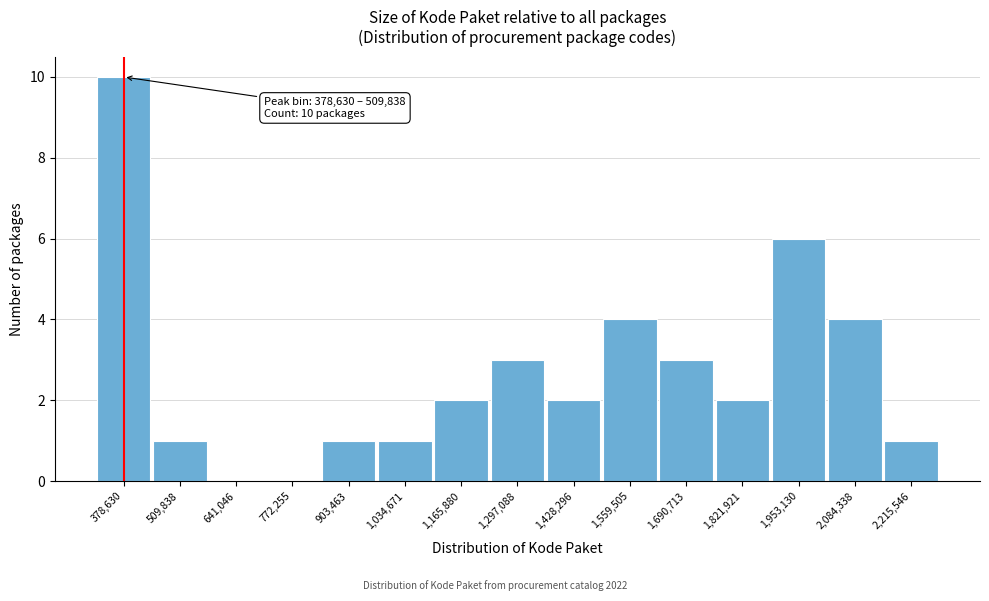

Reading right to left, transcribe all the data shown in this chart.

2,215,546=1	2,084,338=4	1,953,130=6	1,821,921=2	1,690,713=3	1,559,505=4	1,428,296=2	1,297,088=3	1,165,880=2	1,034,671=1	903,463=1	772,255=0	641,046=0	509,838=1	378,630=10